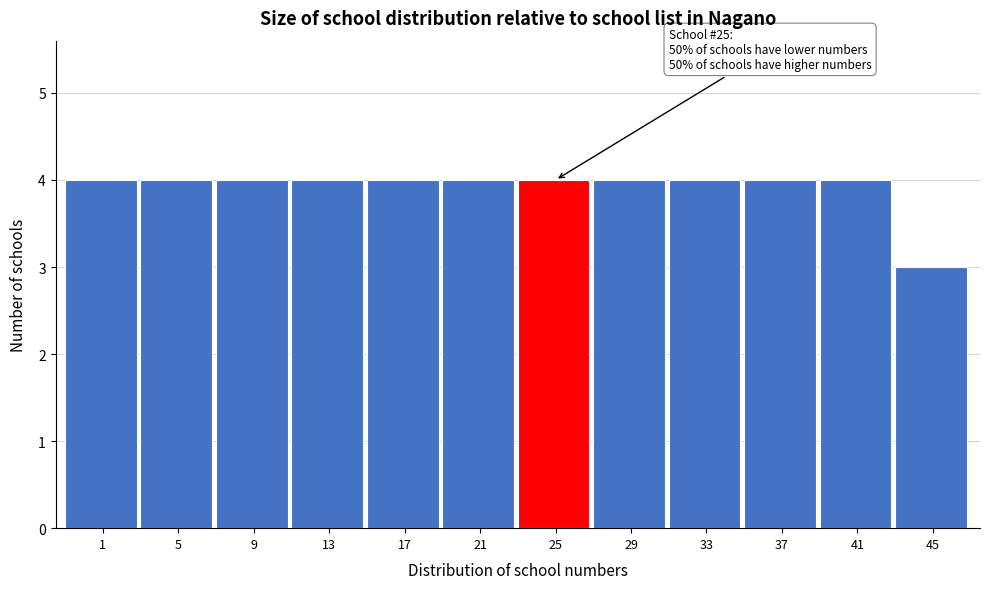

Reading left to right, list all the values displayed in this chart.

1=4	5=4	9=4	13=4	17=4	21=4	25=4	29=4	33=4	37=4	41=4	45=3